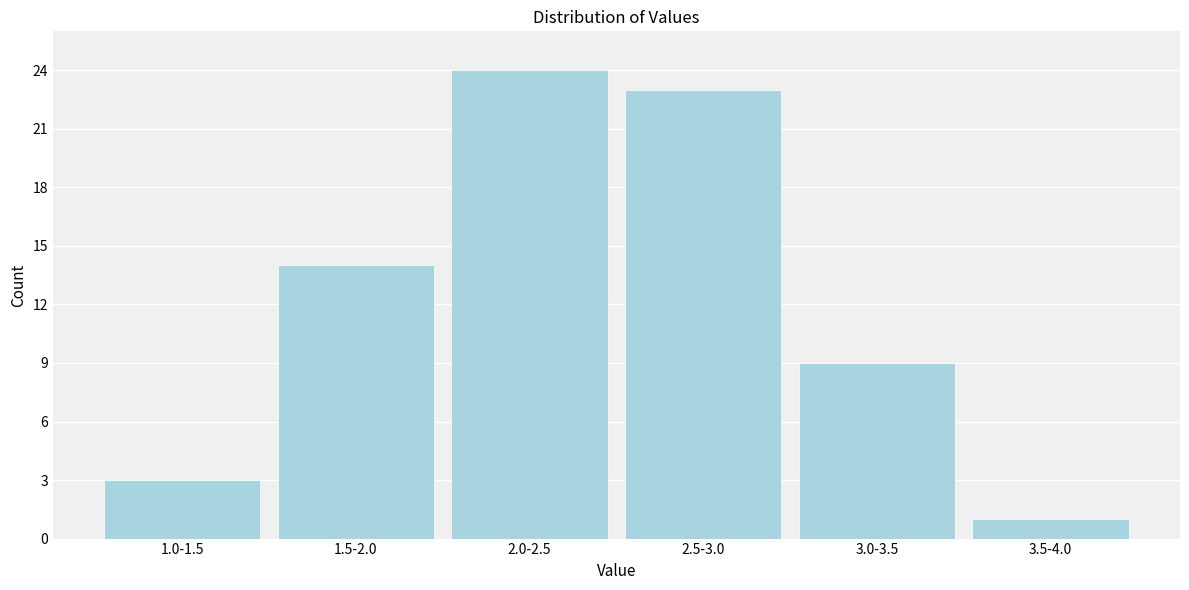

Reading left to right, transcribe all the data shown in this chart.

3	14	24	23	9	1